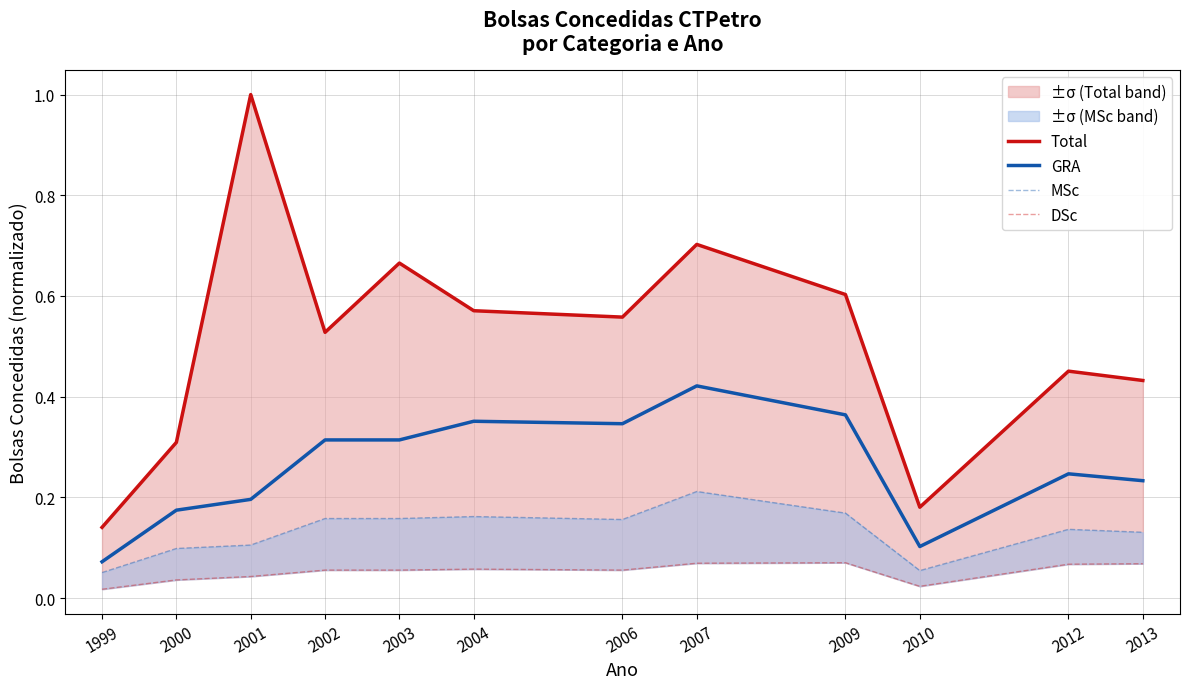

Reading right to left, list all the values displayed in this chart.

Total: 0.4	0.5	0.2	0.6	0.7	0.6	0.6	0.7	0.5	1.0	0.3	0.1
GRA: 0.2	0.2	0.1	0.4	0.4	0.3	0.4	0.3	0.3	0.2	0.2	0.1
MSc: 0.1	0.1	0.1	0.2	0.2	0.2	0.2	0.2	0.2	0.1	0.1	0.1
DSc: 0.1	0.1	0.0	0.1	0.1	0.1	0.1	0.1	0.1	0.0	0.0	0.0